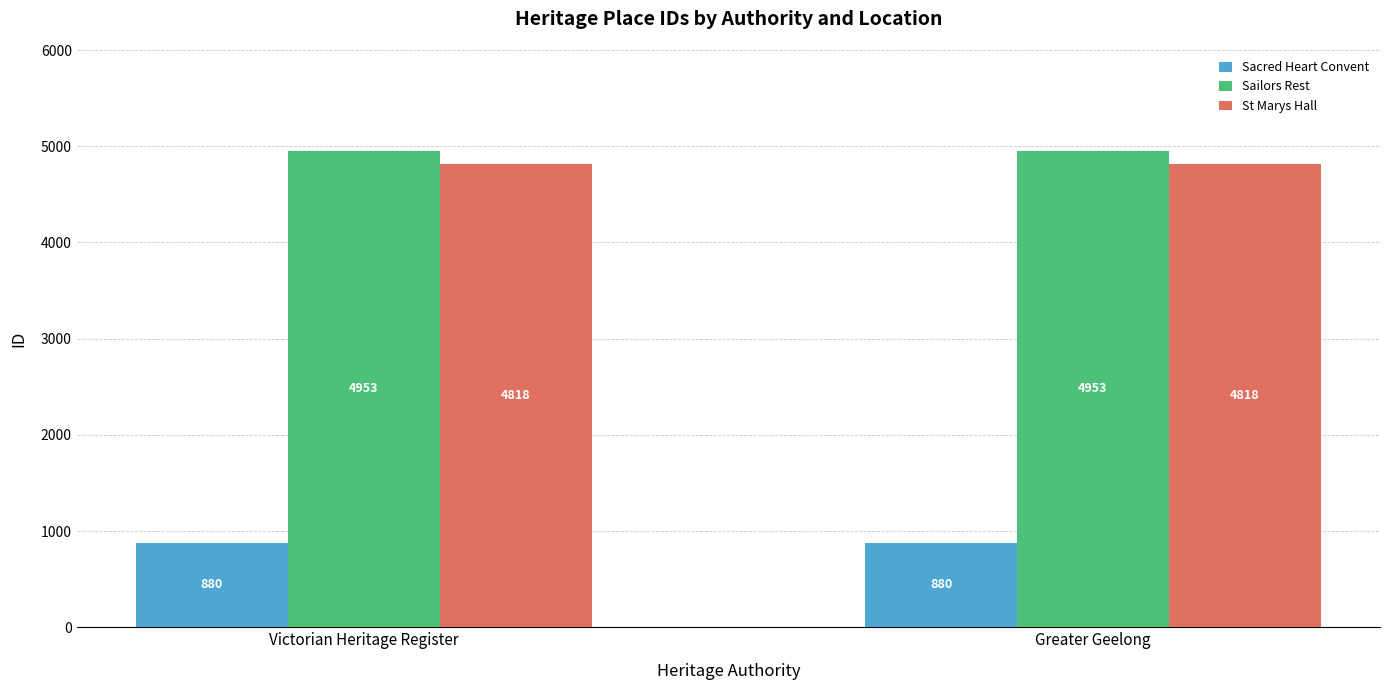

Is it true that Sailors Rest equals 4953 at Victorian Heritage Register?

True